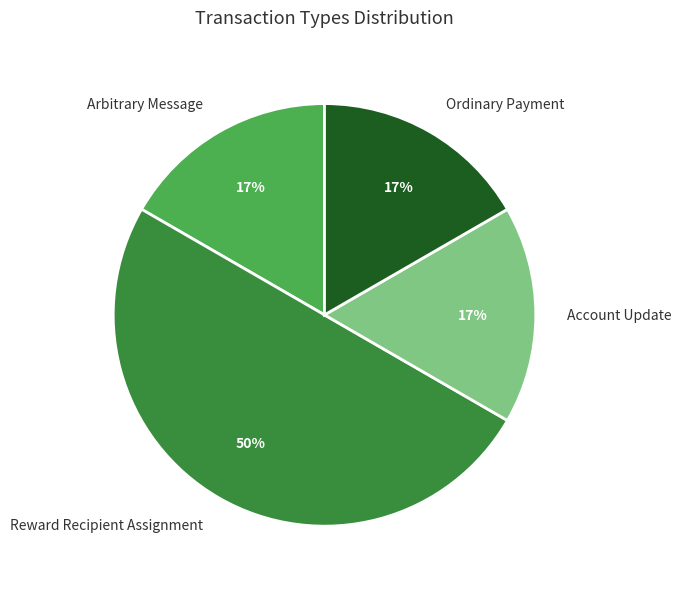

How many slices are in this pie chart?

4